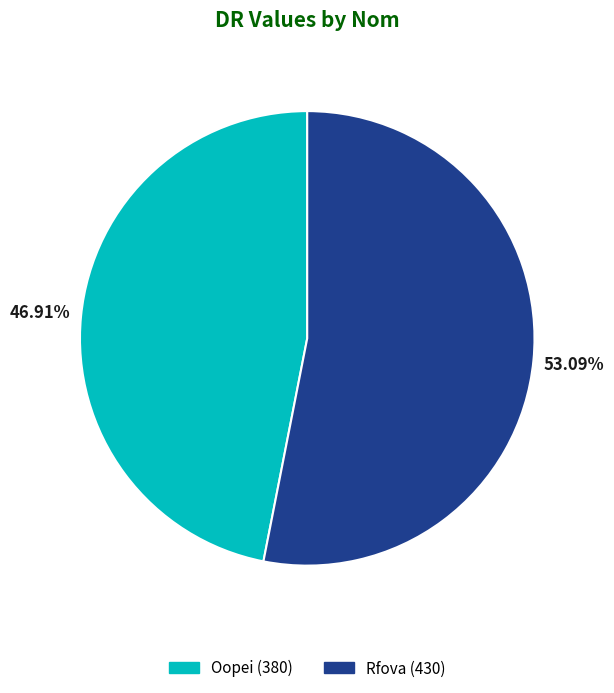

What is the total percentage of Rfova and Oopei?

100.0%